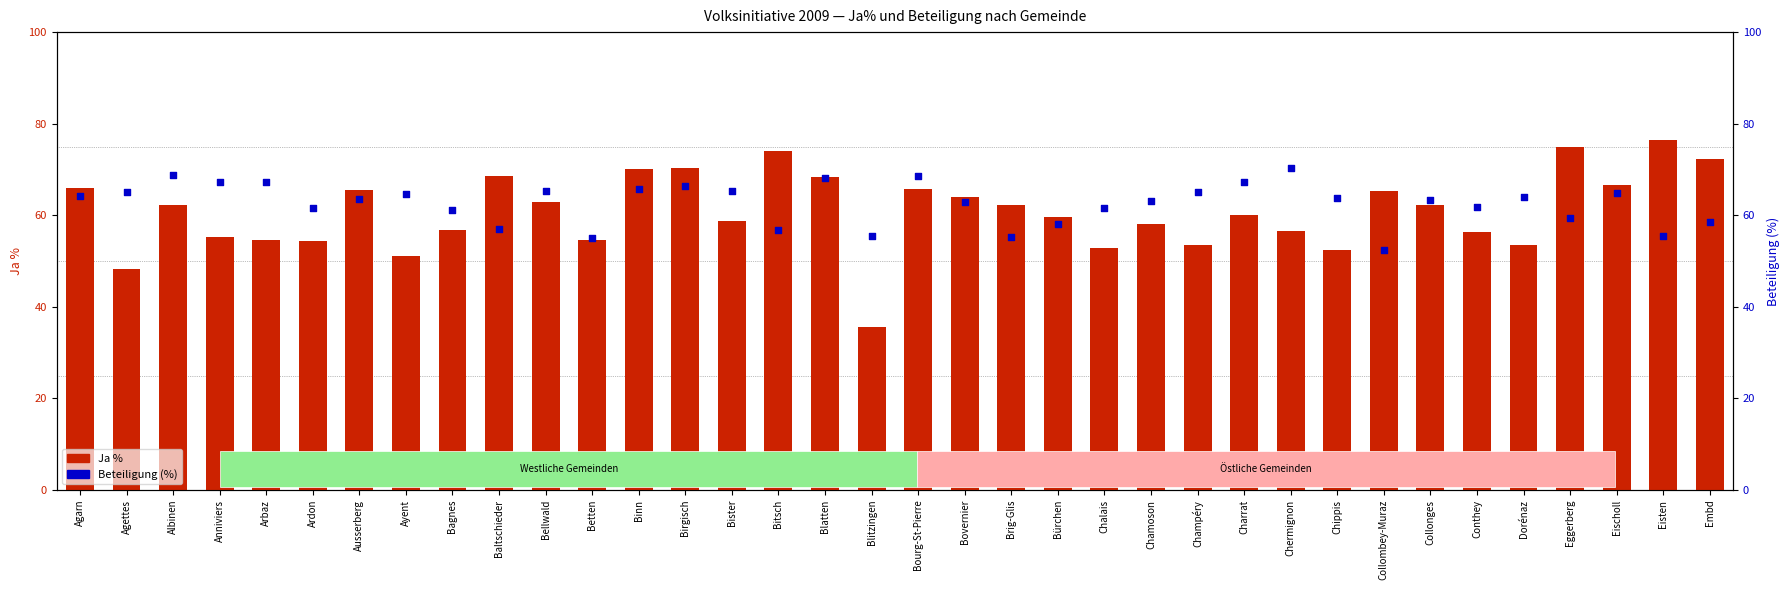

Which series reaches the minimum Y coordinate?

Ja %